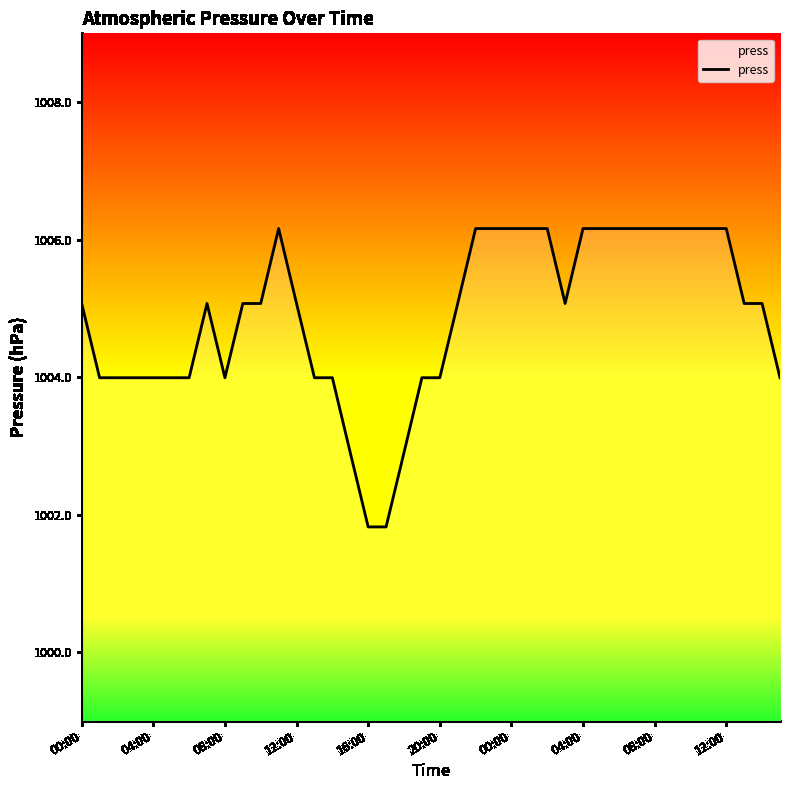

What is the minimum value shown in the chart?

1001.8